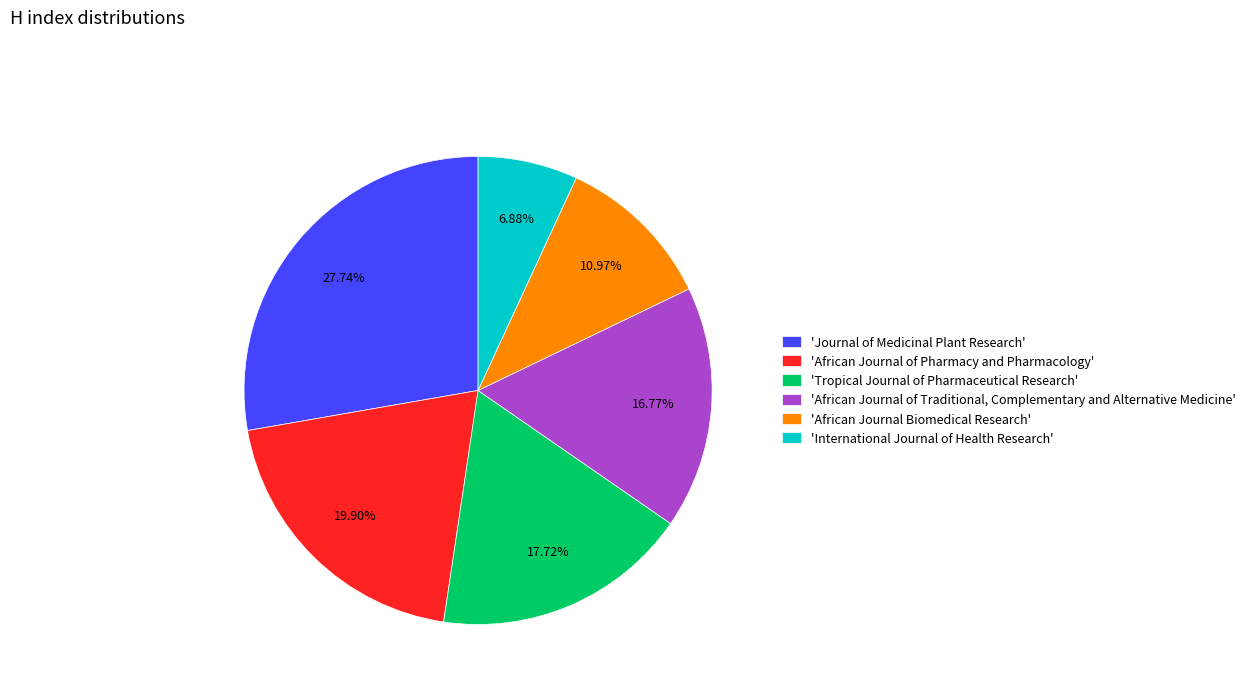

What is the smallest slice in the pie chart?

'International Journal of Health Research'